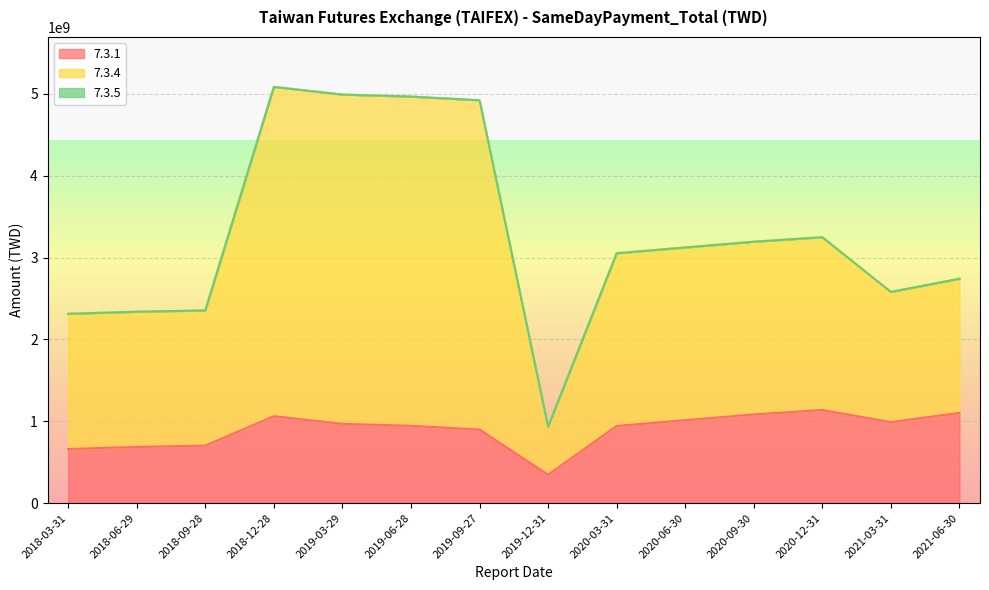

What is the spread (max minus min) of values at 2020-09-30?

2111030750.0